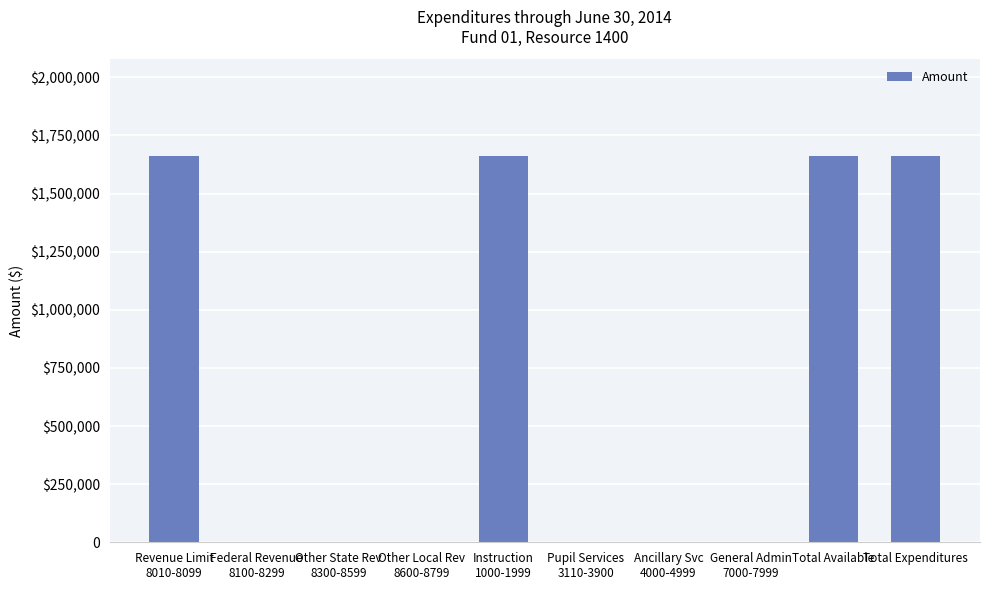

Is it true that the value at Ancillary Svc
4000-4999 is 0?

True